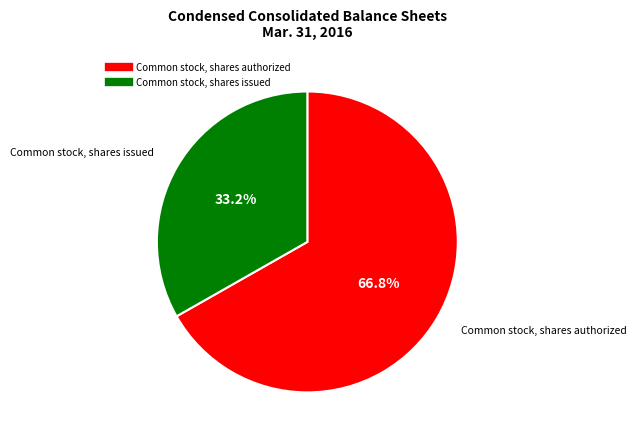

What percentage is the Common stock, shares issued slice, to the nearest percent?

33%